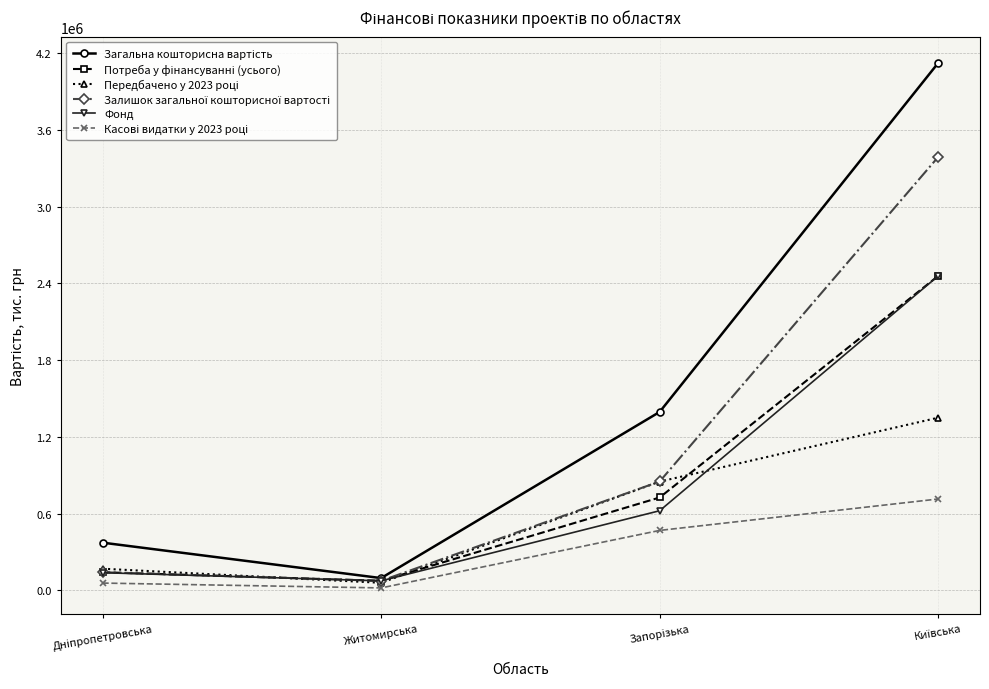

How many lines are shown in the chart?

6